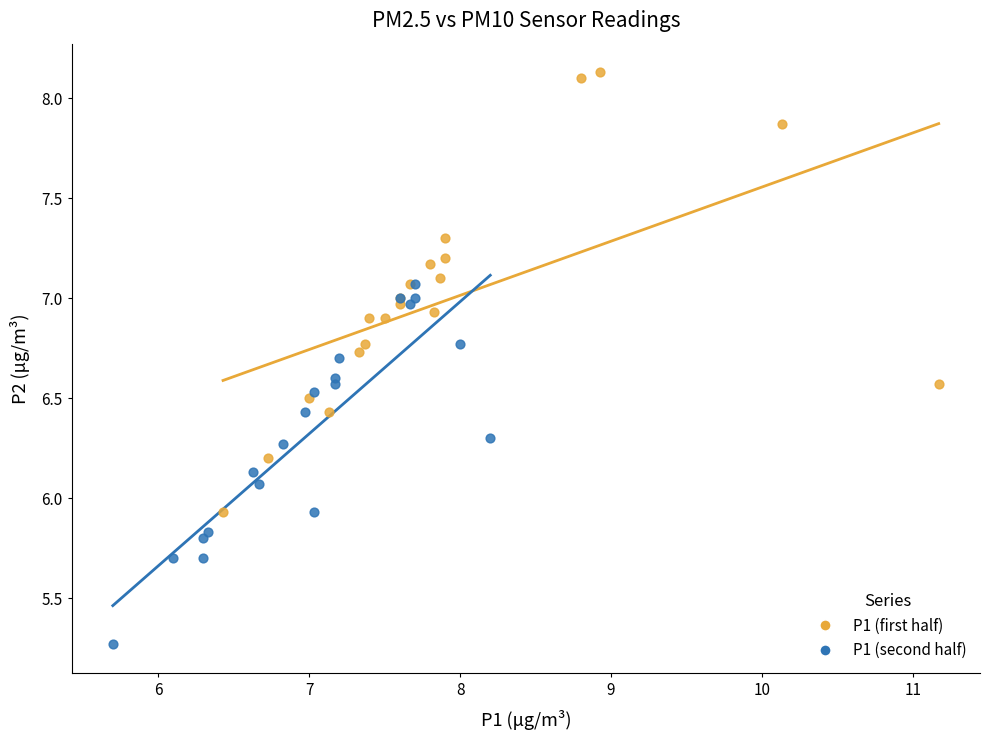

Which series reaches the minimum Y coordinate?

P1 (second half)